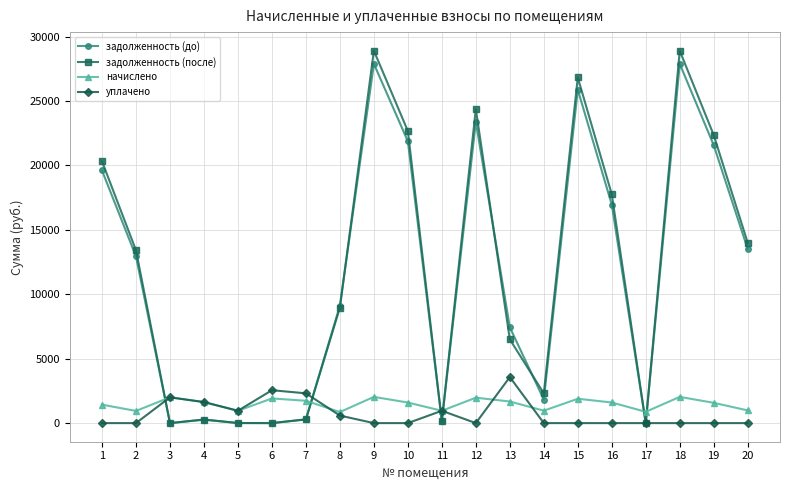

What is the maximum value shown in the chart?

28899.2